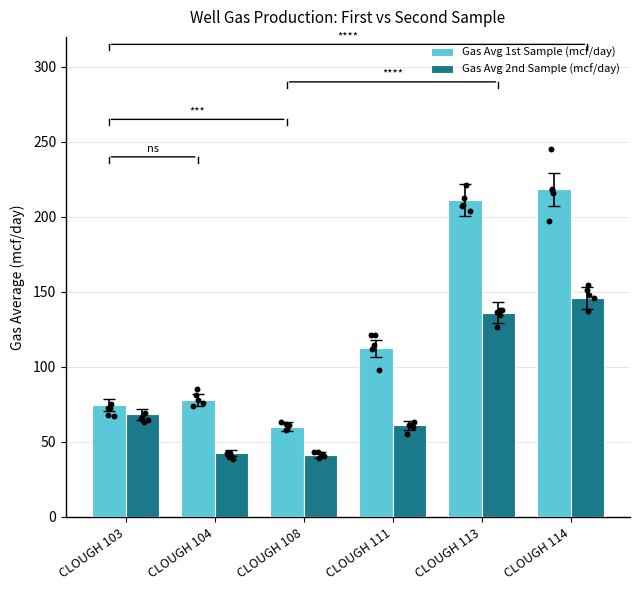

What is the total value across all series at CLOUGH 114?

364.3